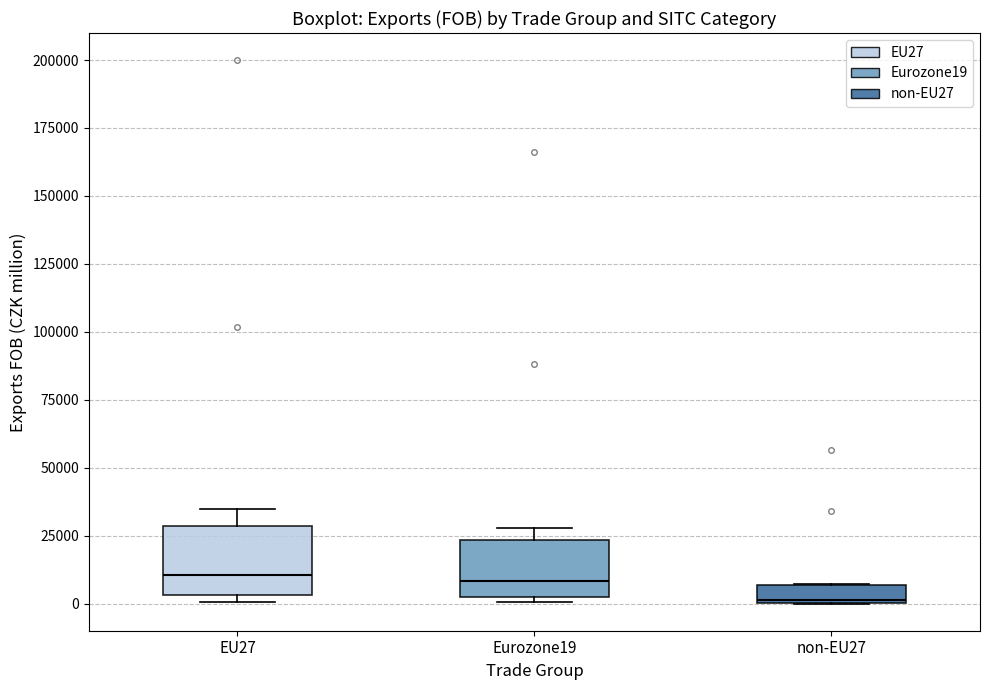

Where is the upper edge of the box for non-EU27 on the y-axis? The values are not printed on the chart, so give them approximately, as read against the axis.

5000